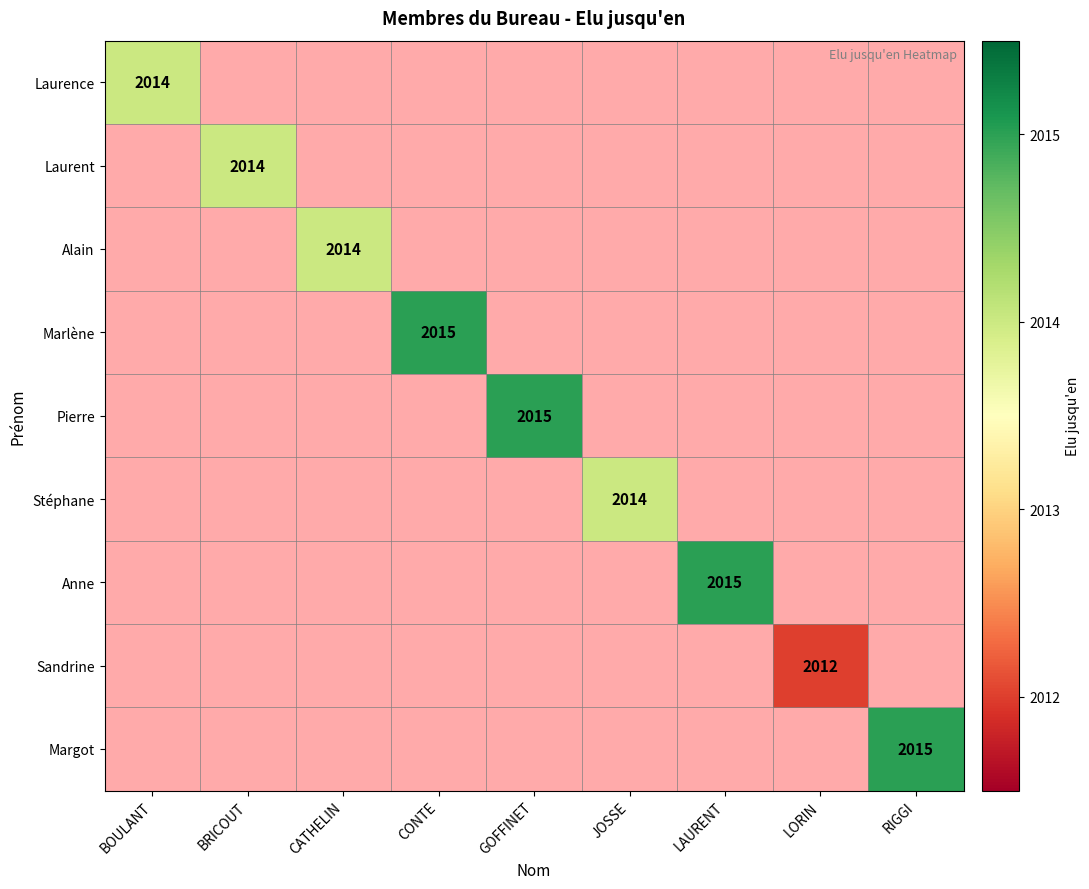

List the labels in order of Laurent value, smallest first.

BOULANT, BRICOUT, CATHELIN, CONTE, GOFFINET, JOSSE, LAURENT, LORIN, RIGGI